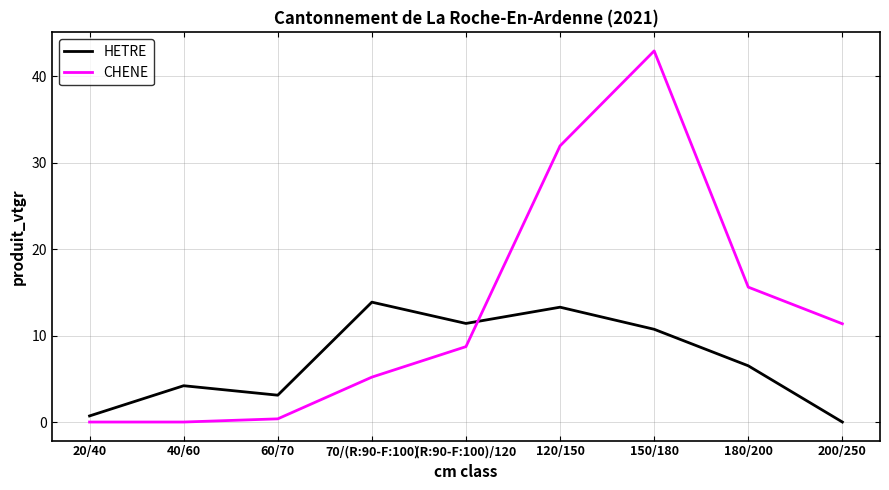

Where is the first local minimum for HETRE?

60/70